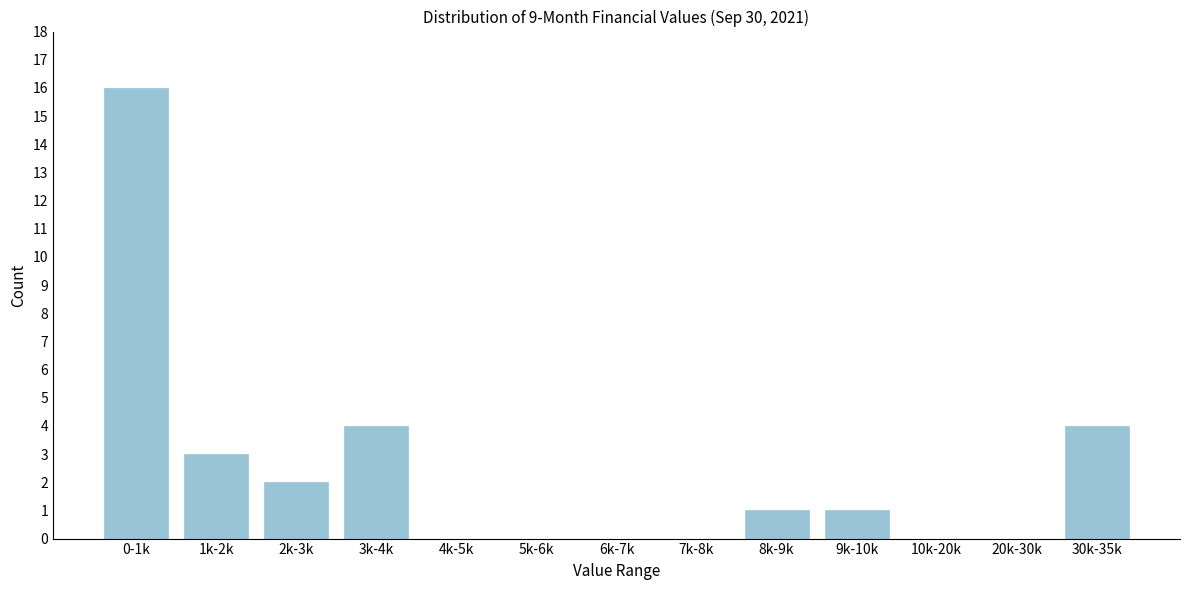

Reading left to right, extract all data points from this chart.

0-1k=16	1k-2k=3	2k-3k=2	3k-4k=4	4k-5k=0	5k-6k=0	6k-7k=0	7k-8k=0	8k-9k=1	9k-10k=1	10k-20k=0	20k-30k=0	30k-35k=4